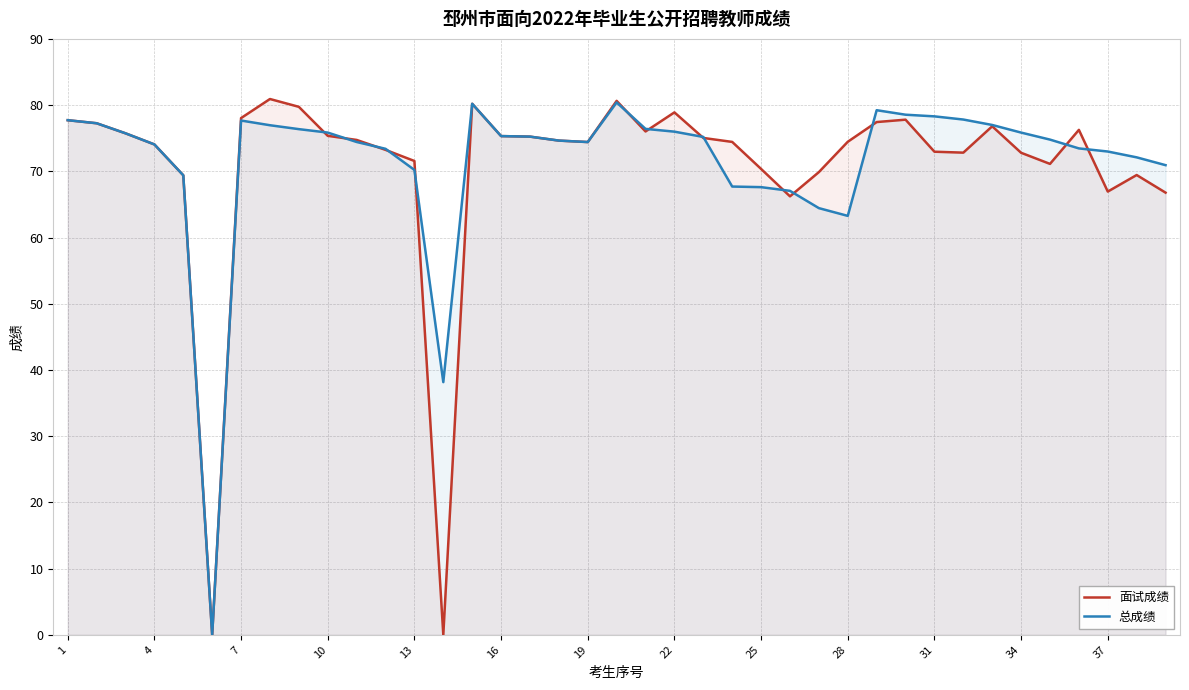

Is it true that 总成绩 equals 77.0 at 32?

True